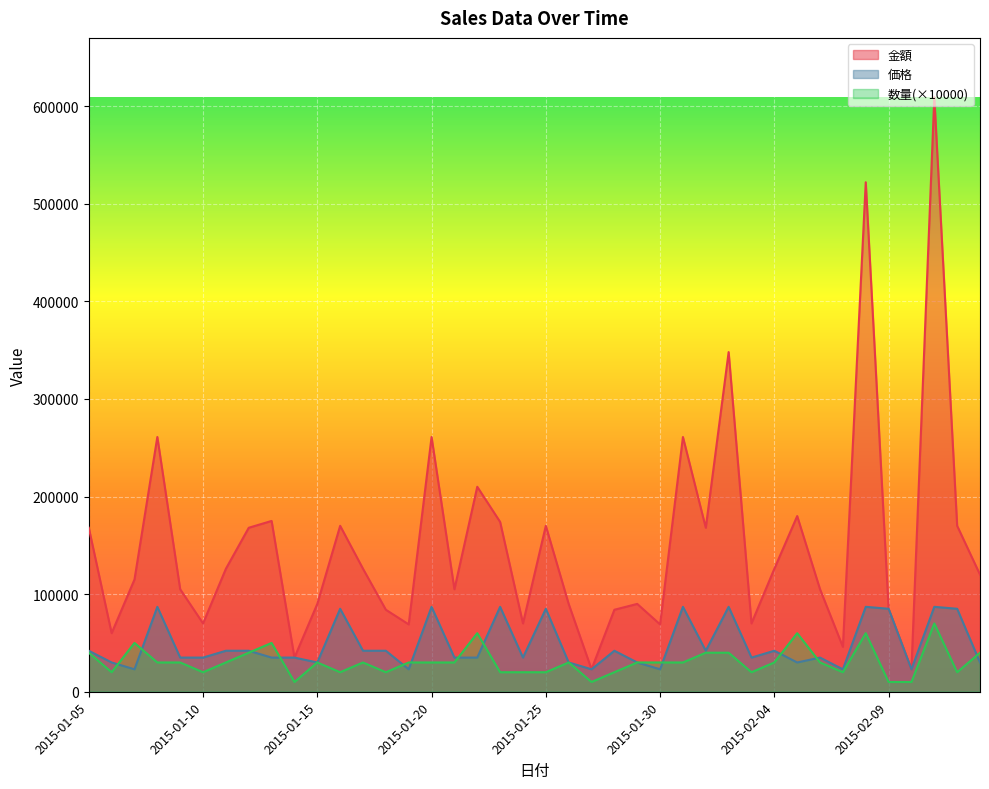

What is the average value of the 数量 series?

30750